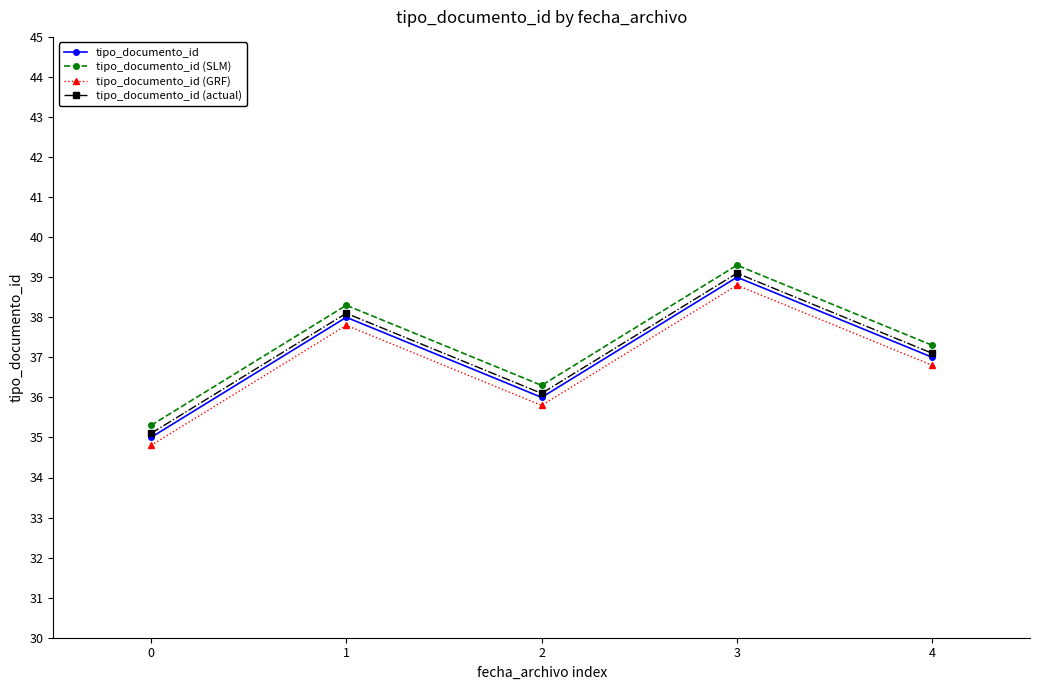

What is the maximum value shown in the chart?

39.3